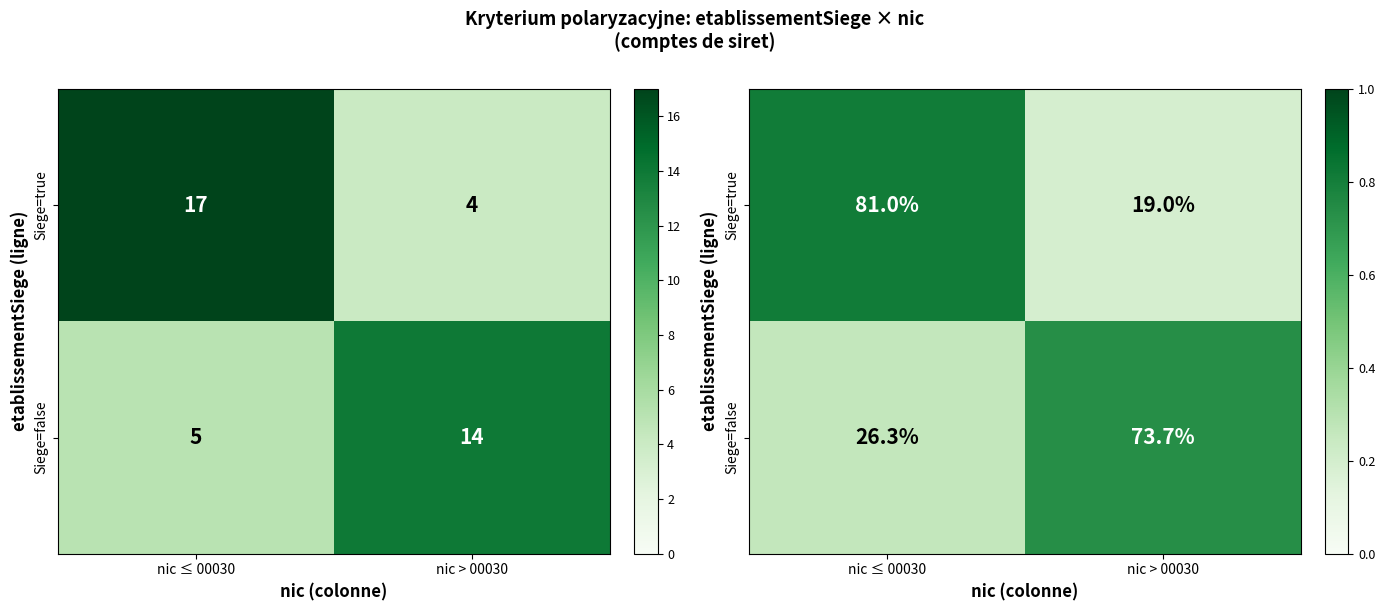

At how many categories does at least one series exceed 0?

2